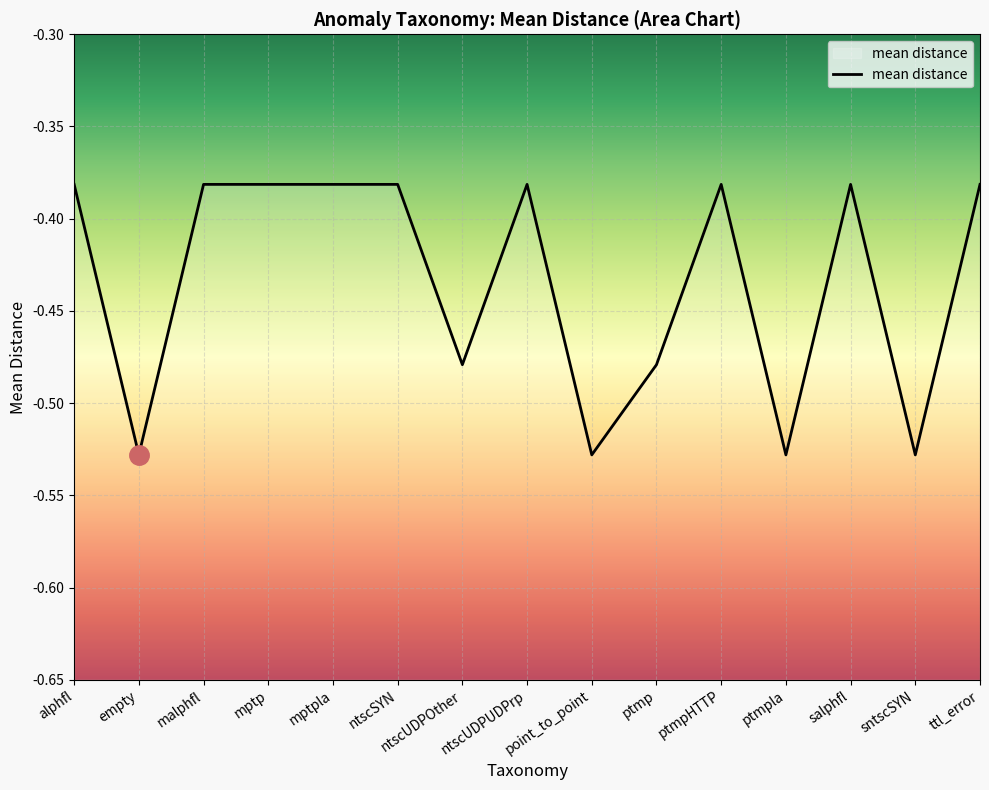

The value at alphfl is -0.2. True or false?

False